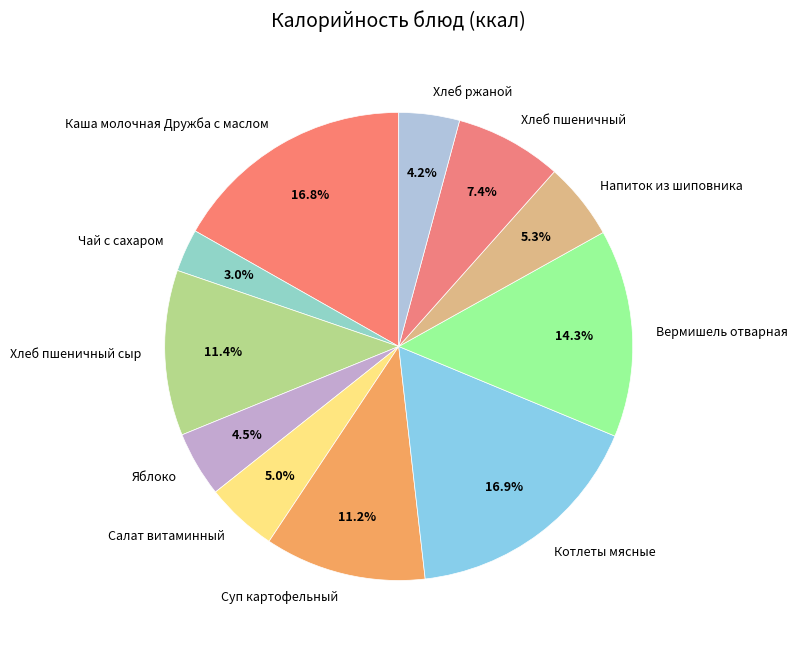

To the nearest percent, what percentage of the pie is Каша молочная Дружба с маслом?

17%